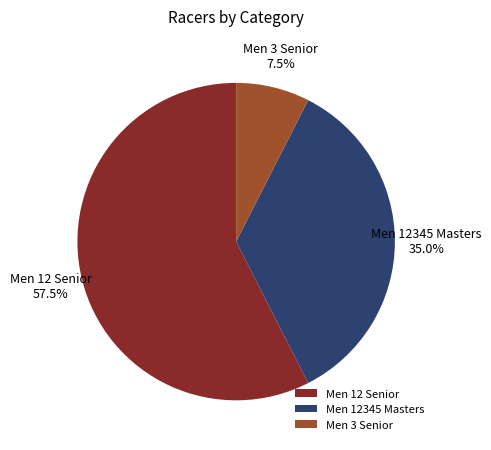

Count the number of slices in the pie.

3